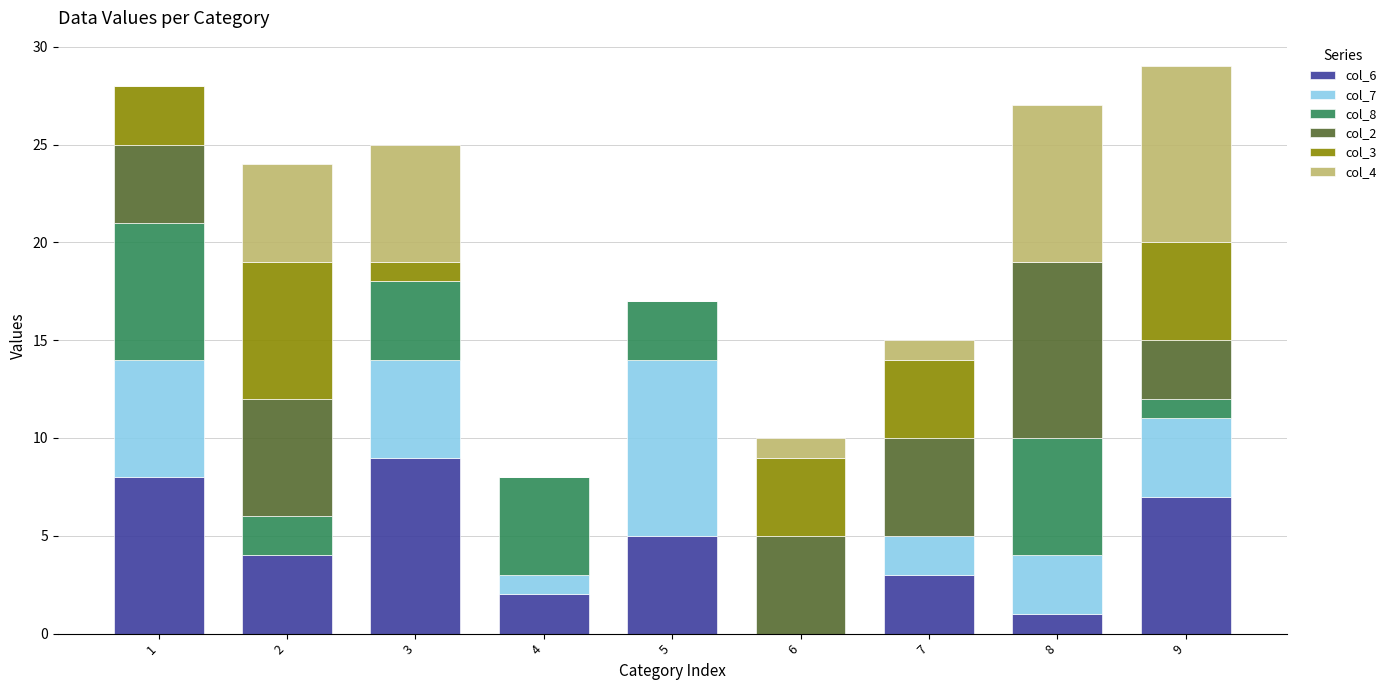

What is the sum of the col_7 values at 6 and 8?

3